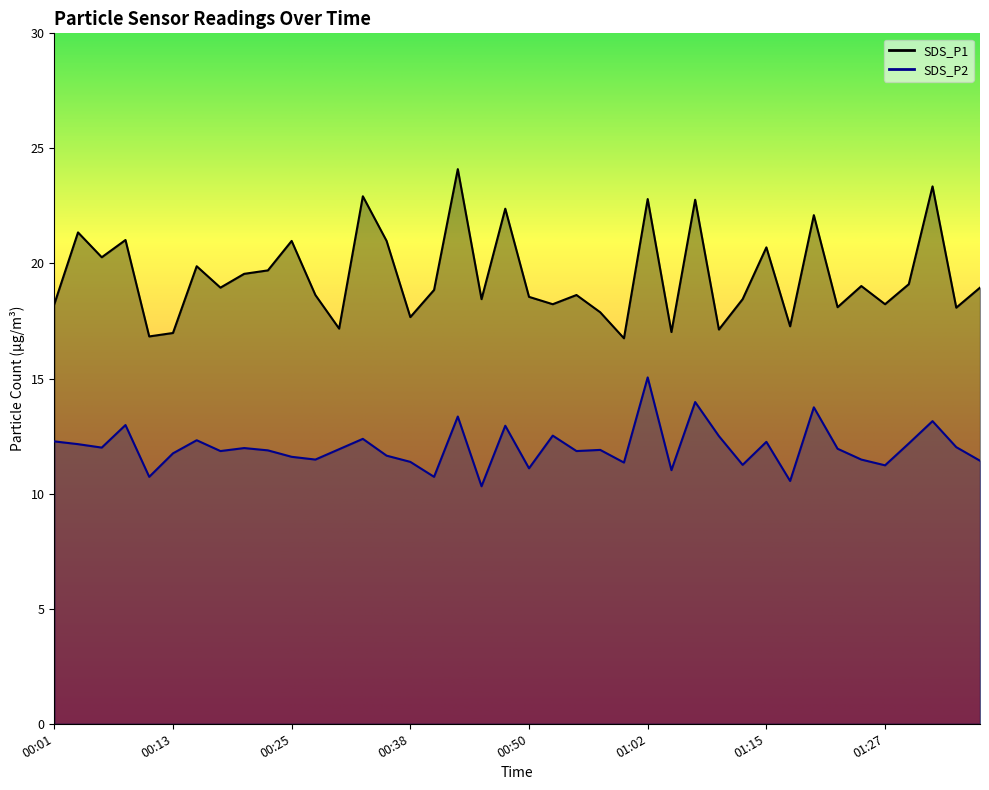

What is the difference between the highest and lowest values at 01:07?

8.8